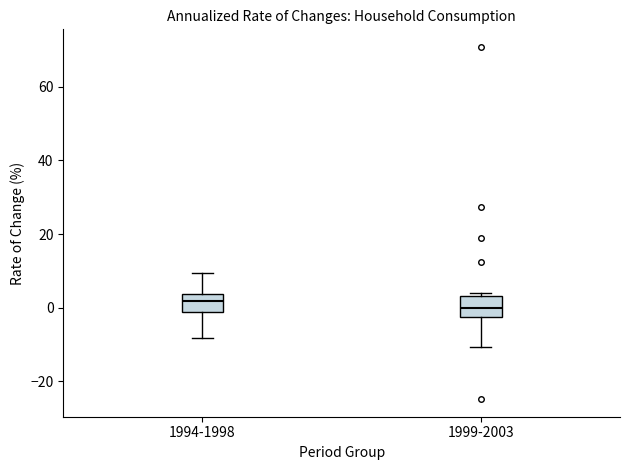

Where does the upper whisker of the box for 1994-1998 end on the y-axis? The values are not printed on the chart, so give them approximately, as read against the axis.

10